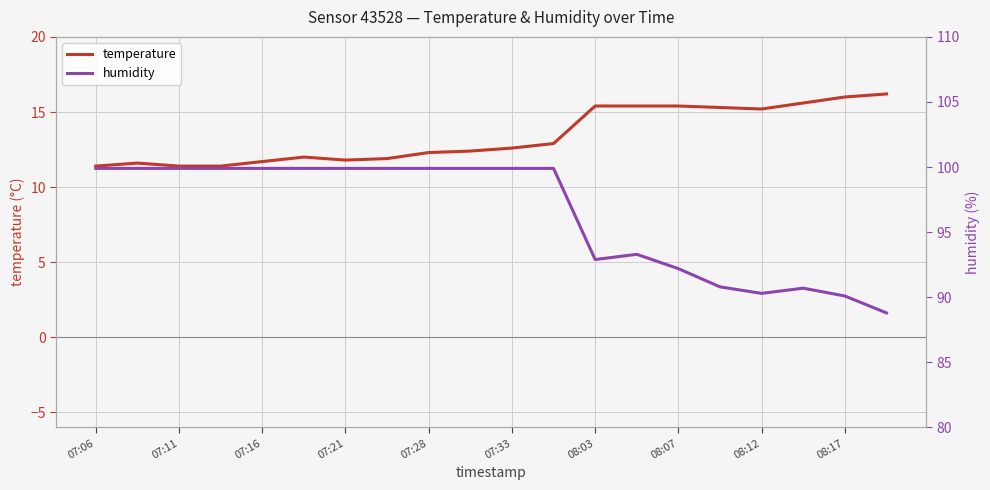

Reading left to right, what are all the values shown in this chart?

temperature: 11.4	11.6	11.4	11.4	11.7	12.0	11.8	11.9	12.3	12.4	12.6	12.9	15.4	15.4	15.4	15.3	15.2	15.6	16.0	16.2
humidity: 99.9	99.9	99.9	99.9	99.9	99.9	99.9	99.9	99.9	99.9	99.9	99.9	92.9	93.3	92.2	90.8	90.3	90.7	90.1	88.8